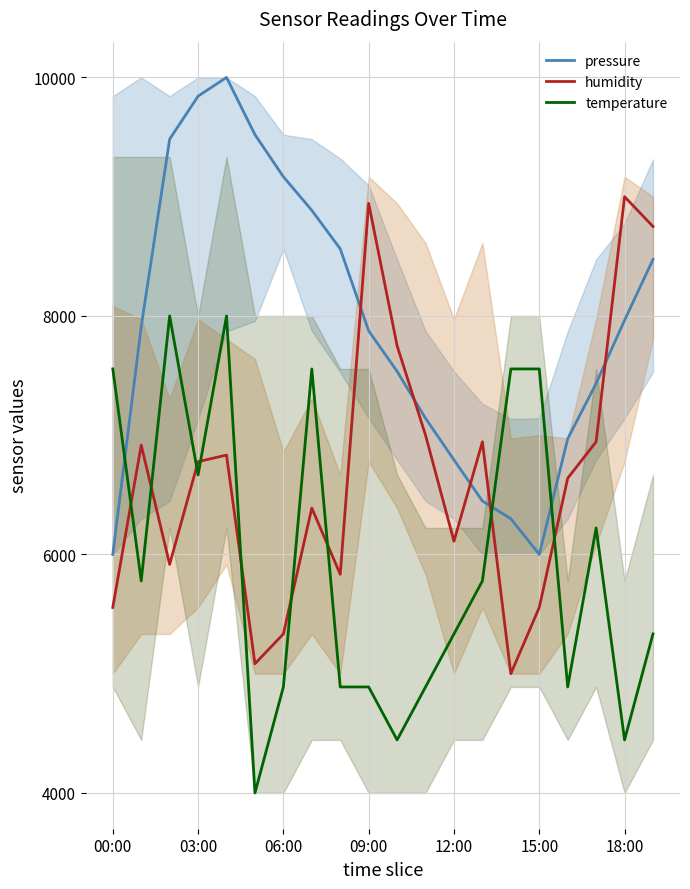

Reading right to left, extract all data points from this chart.

pressure: 8473.8	7963.6	7434.1	6969.7	6000.0	6299.7	6447.9	6793.0	7141.5	7535.4	7874.7	8562.6	8885.5	9167.4	9520.2	10000.0	9843.1	9482.6	7910.9	6000.0
humidity: 8750.0	9000.0	6944.4	6638.9	5555.6	5000.0	6944.4	6111.1	7000.0	7750.0	8944.4	5833.3	6388.9	5333.3	5083.3	6833.3	6777.8	5916.7	6916.7	5555.6
temperature: 5333.3	4444.4	6222.2	4888.9	7555.6	7555.6	5777.8	5333.3	4888.9	4444.4	4888.9	4888.9	7555.6	4888.9	4000.0	8000.0	6666.7	8000.0	5777.8	7555.6